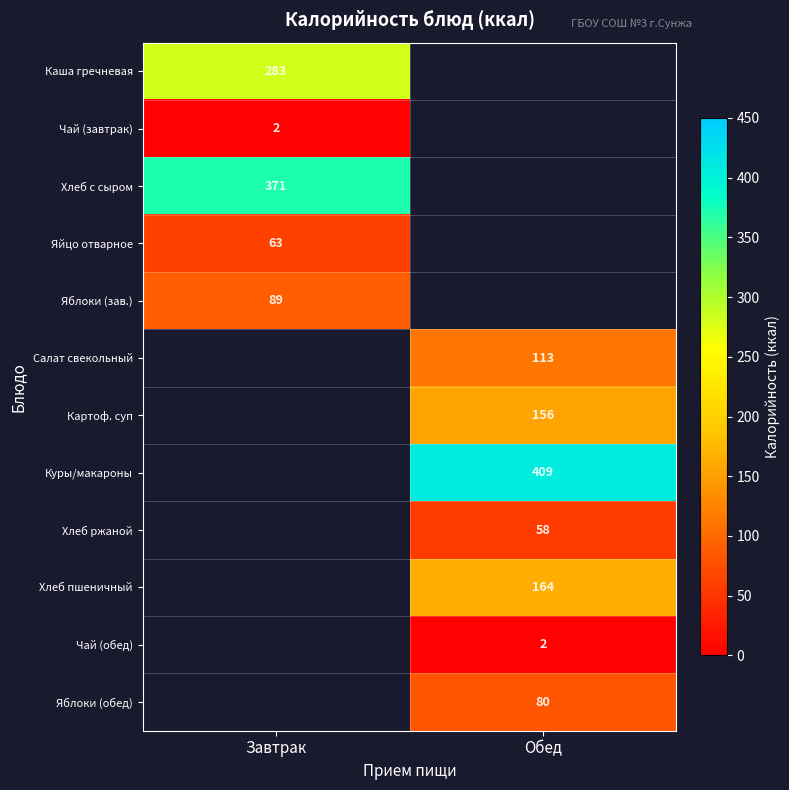

The value of Чай (обед) at Обед is 2. True or false?

True